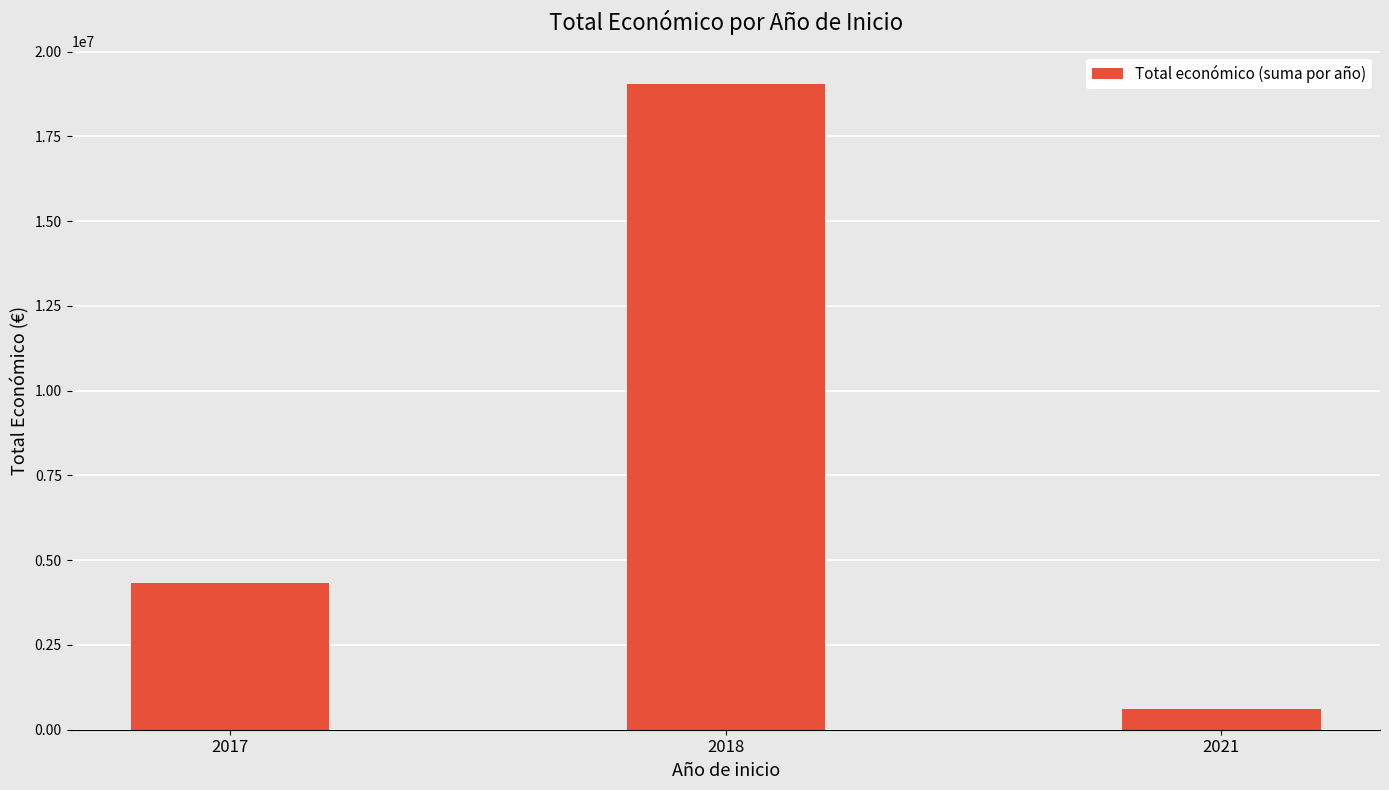

At which label is the value closest to 9829706?

2017